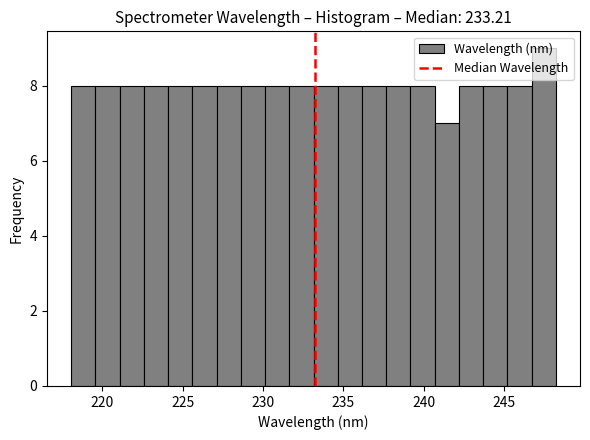

Read against the x-axis, roughly where is the centre of the tallest bar?

247.5